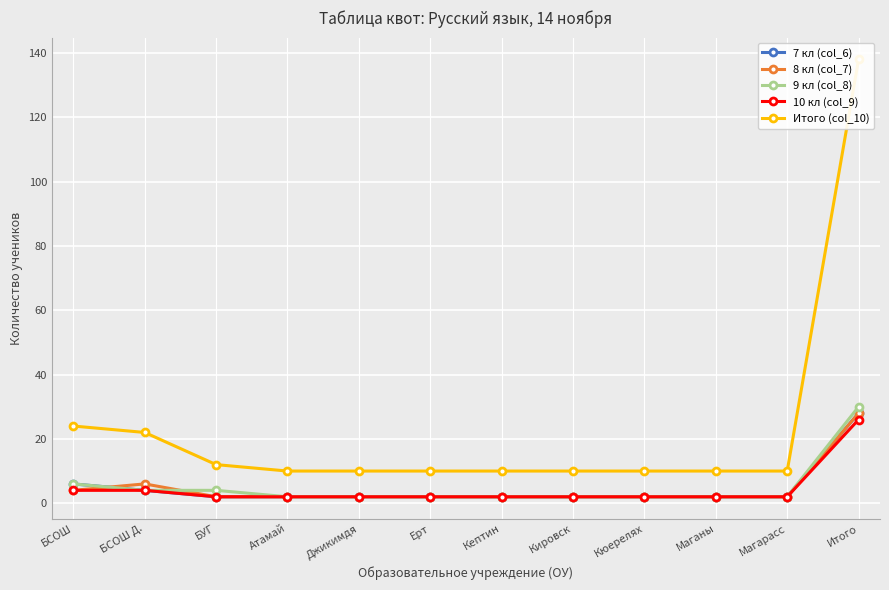

Which series has the largest range (max minus min)?

Итого (col_10)